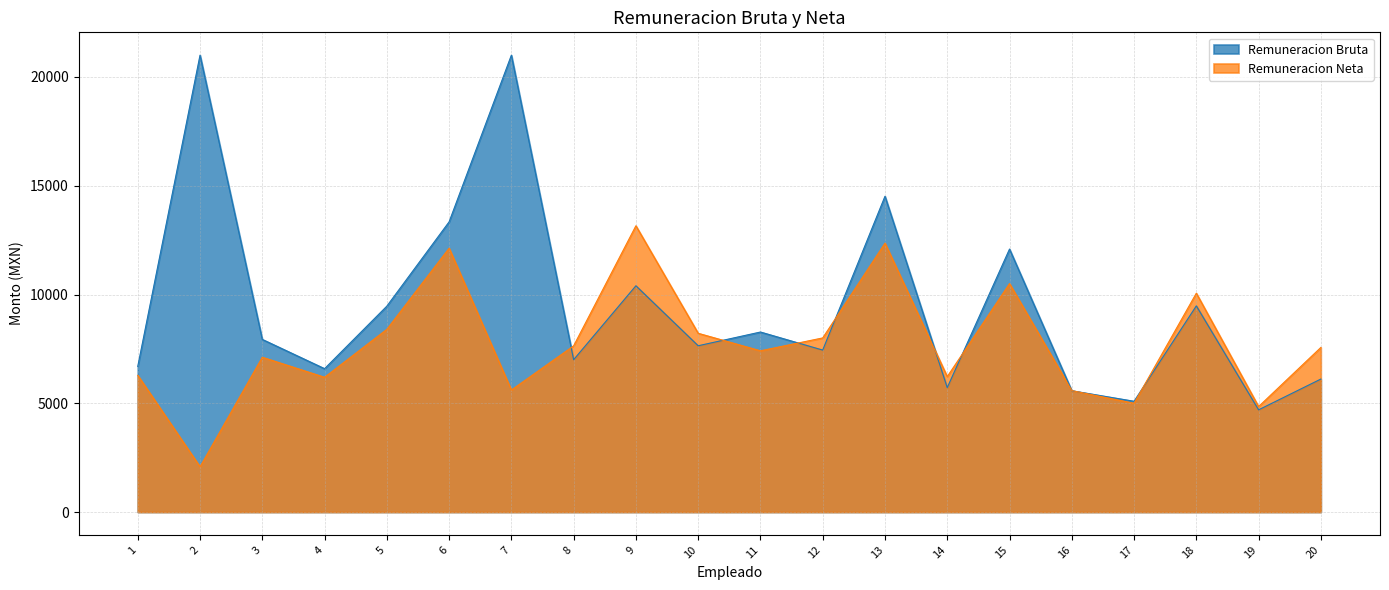

Read the Remuneracion Neta value at 6.

12129.1